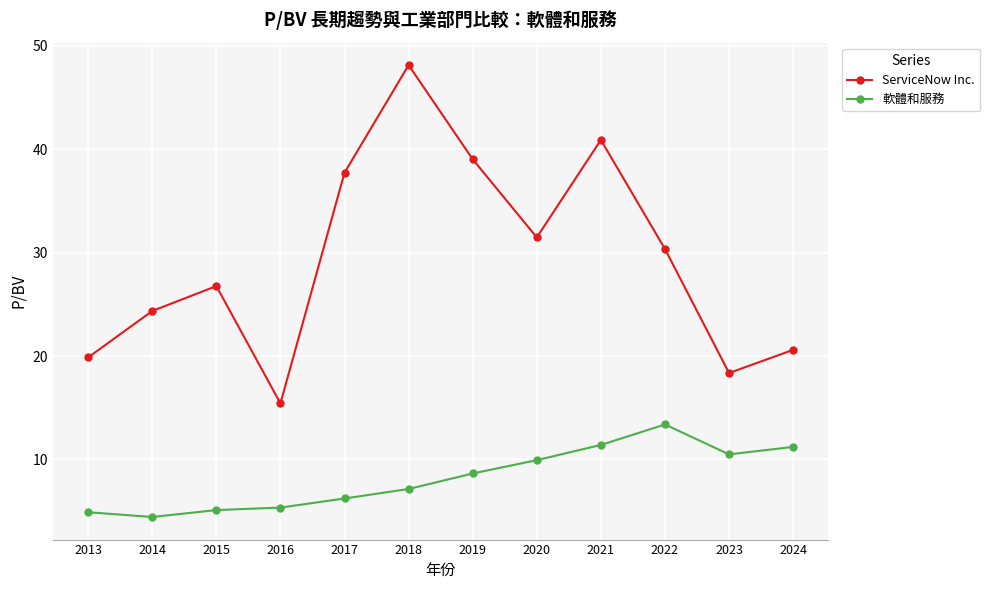

How many categories are shown in the chart?

12